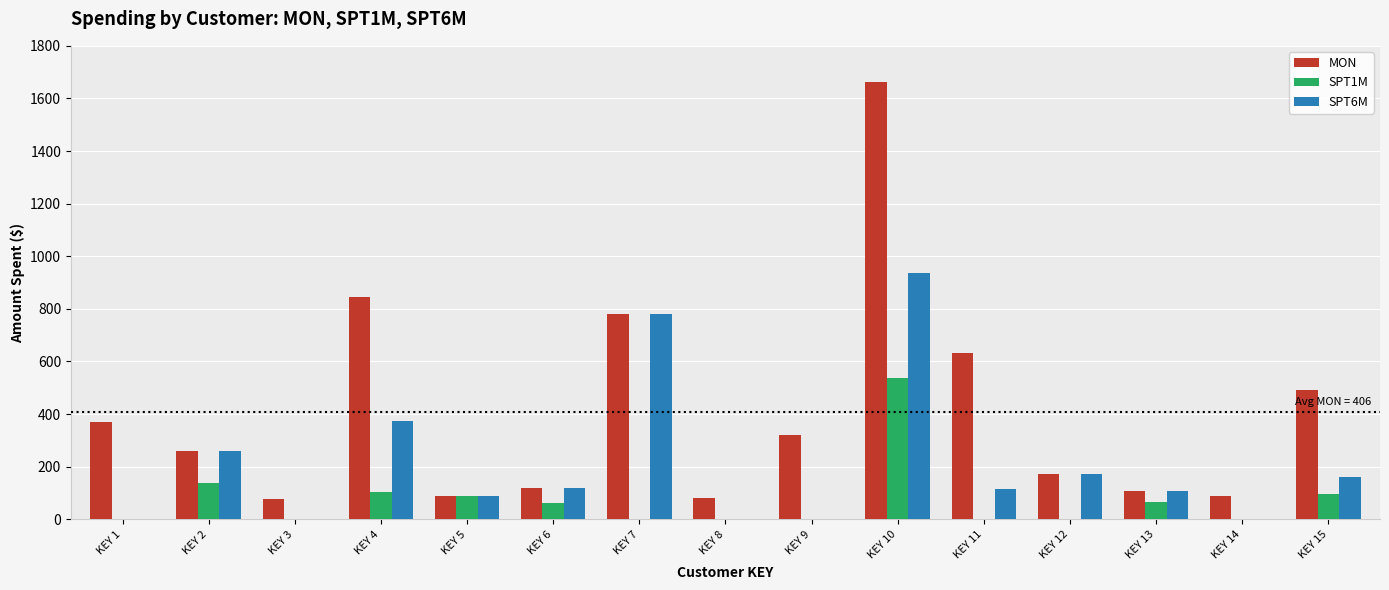

Is it true that SPT1M equals 0.0 at KEY 1?

True